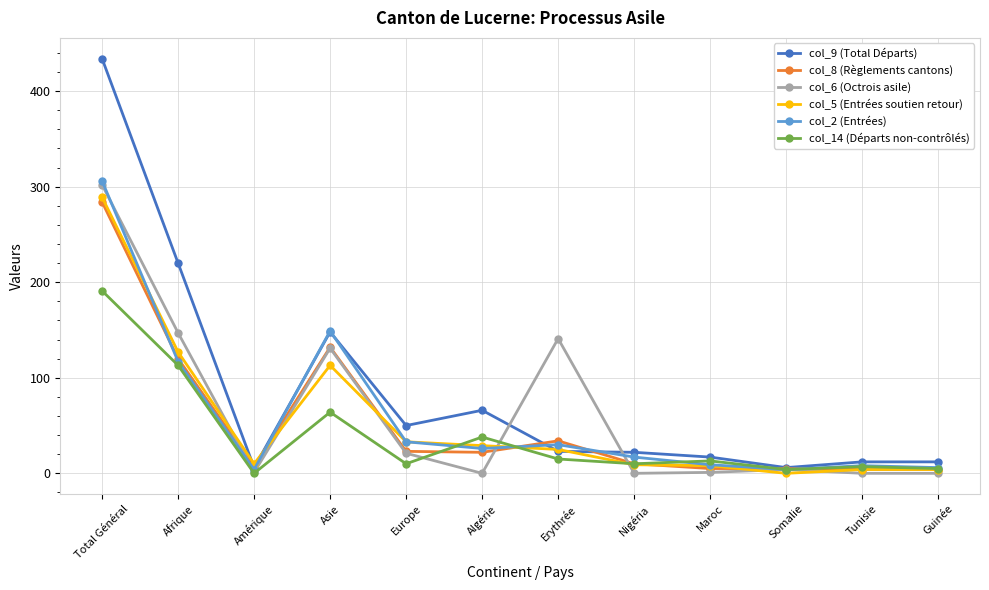

Which series has the widest spread of values?

col_9 (Total Départs)